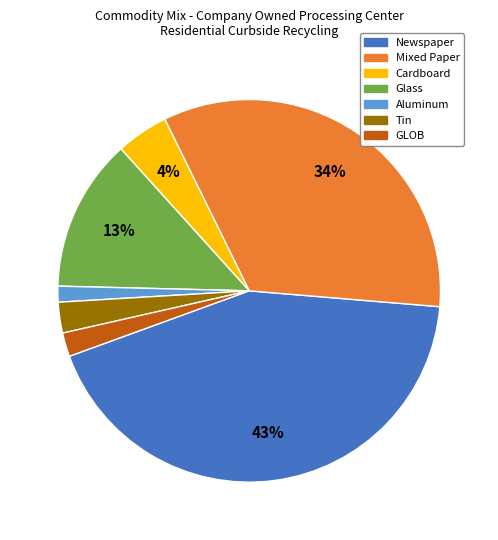

Does GLOB represent more than half of the total?

No